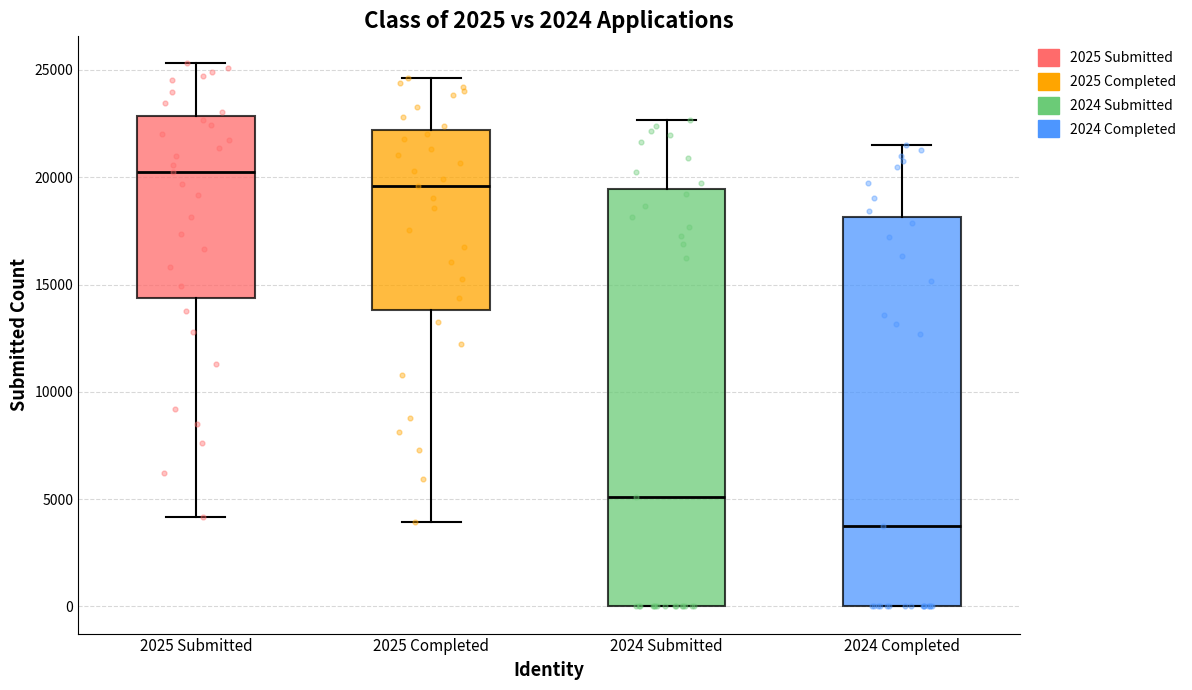

Reading left to right, read every box against the y-axis: the position of its median line, the range the box covers, and the ends of its whiskers. The values are not printed on the chart, so give them approximately, as read against the axis.

2025 Submitted: median 20500, box 14500 to 23000, whiskers 4000 to 25500
2025 Completed: median 19500, box 14000 to 22000, whiskers 4000 to 24500
2024 Submitted: median 5000, box 0 to 19500, whiskers 0 to 22500
2024 Completed: median 3500, box 0 to 18000, whiskers 0 to 21500